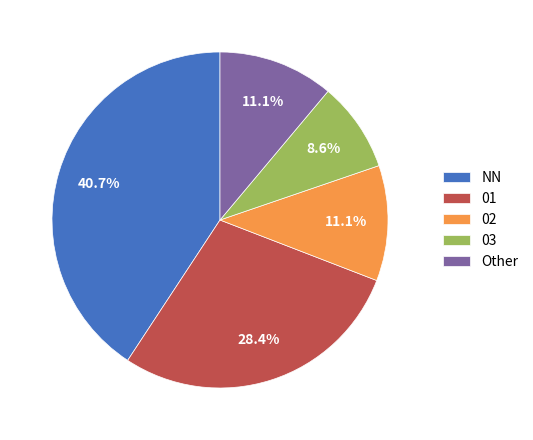

Does 03 represent more than half of the total?

No